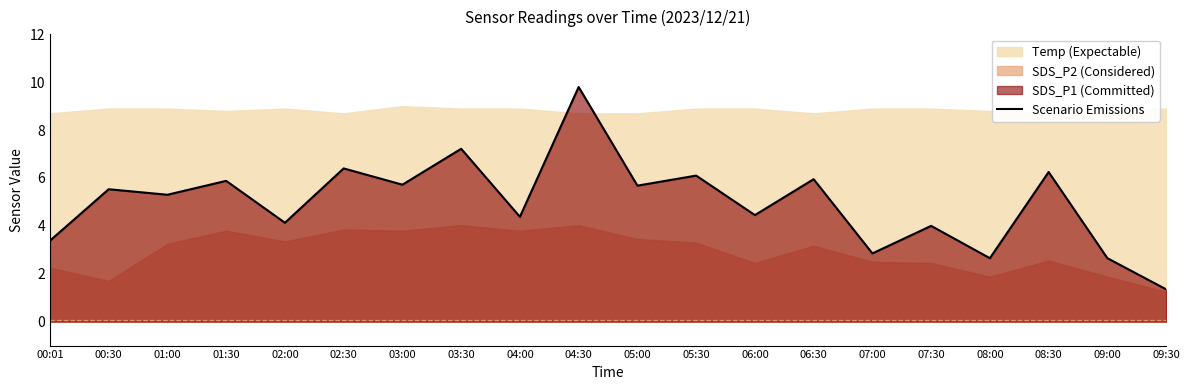

Between 09:00 and 05:00, which is larger?

05:00